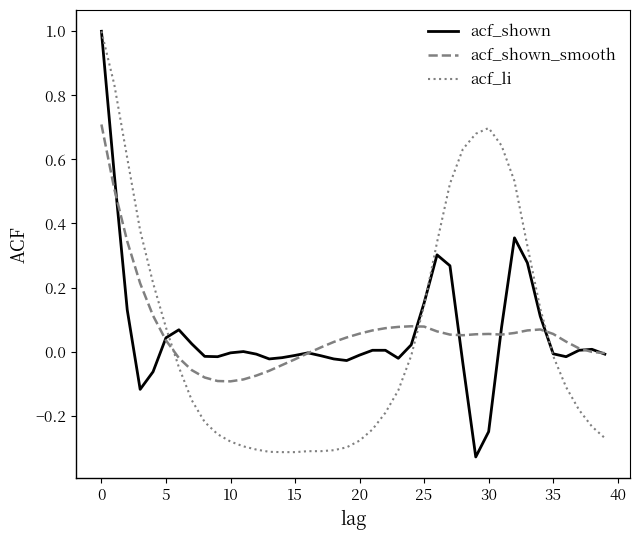

What is the greatest value displayed?

1.0